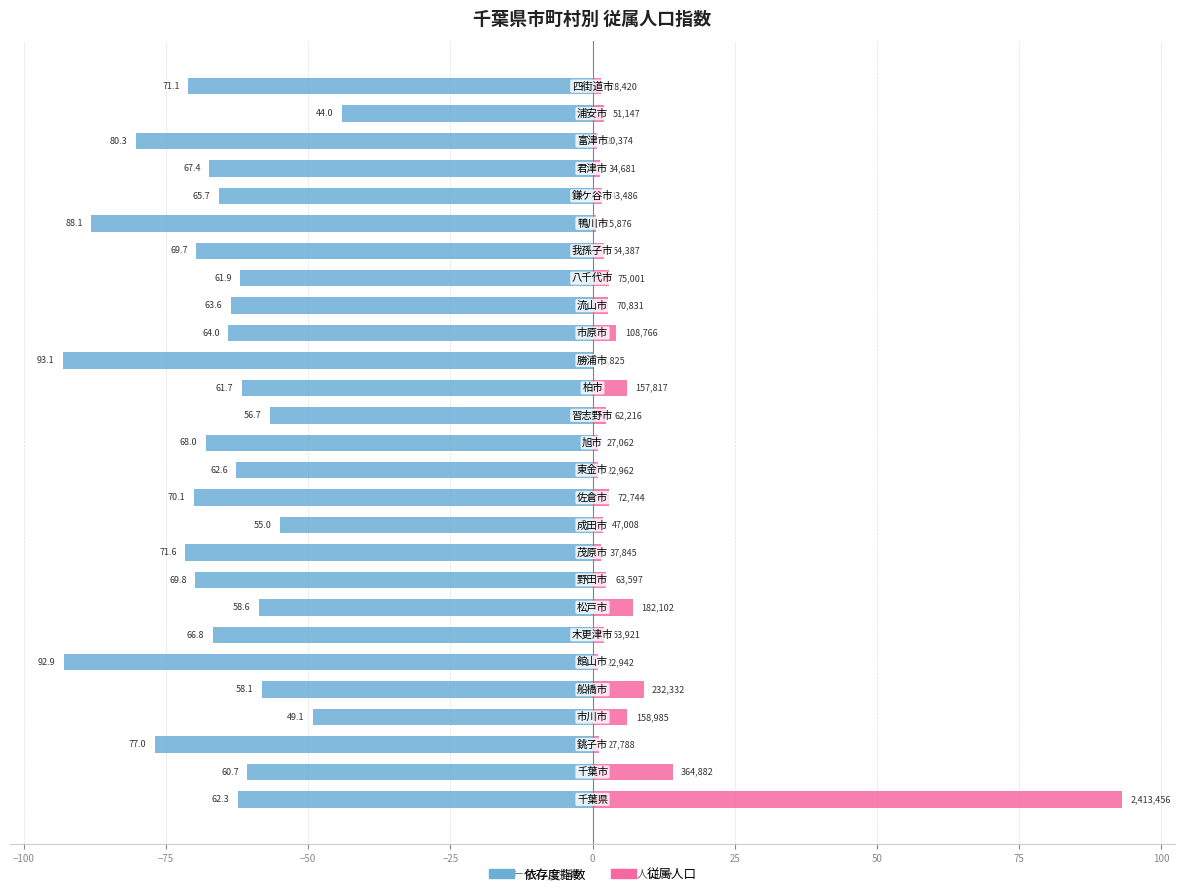

Which series has the largest total across all categories?

従属人口